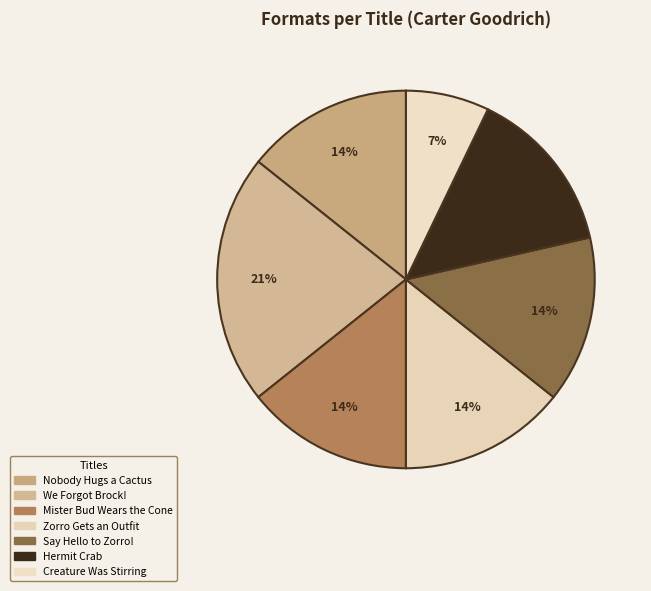

Rank the categories by value from highest to lowest.

We Forgot Brock!, Nobody Hugs a Cactus, Mister Bud Wears the Cone, Zorro Gets an Outfit, Say Hello to Zorro!, Hermit Crab, Creature Was Stirring